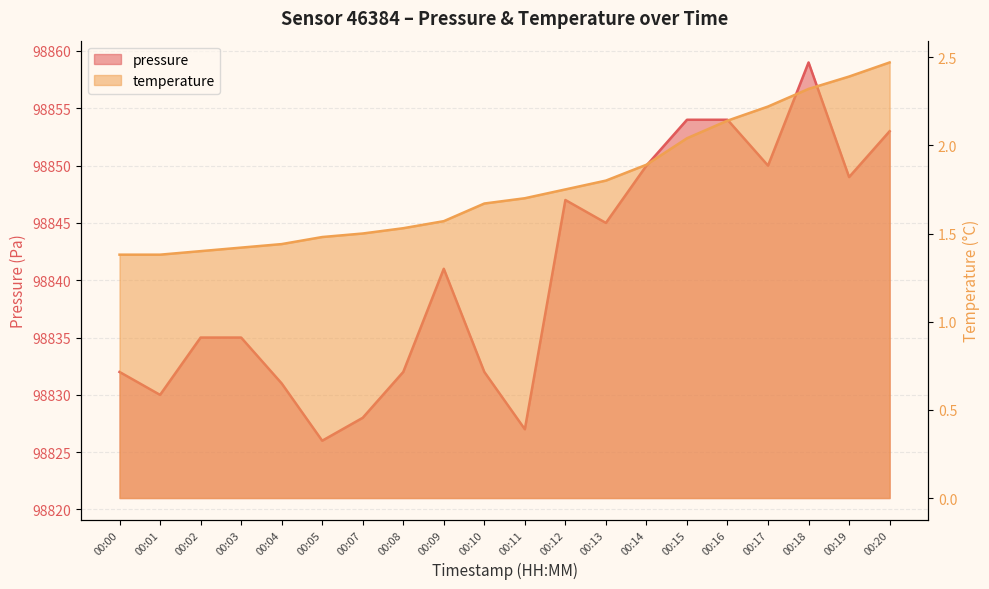

Read the pressure value at 00:17.

98850.0